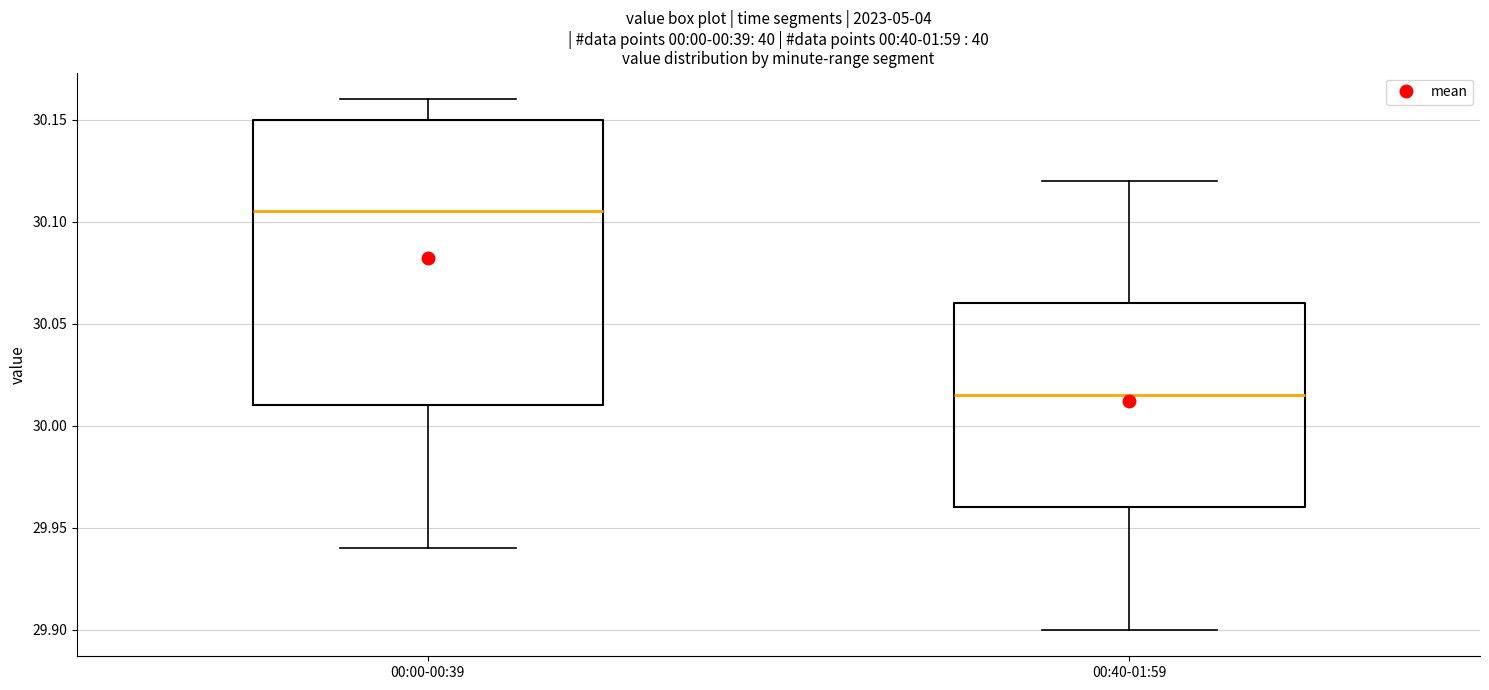

Where is the upper edge of the box for 00:40-01:59 on the y-axis? The values are not printed on the chart, so give them approximately, as read against the axis.

30.060